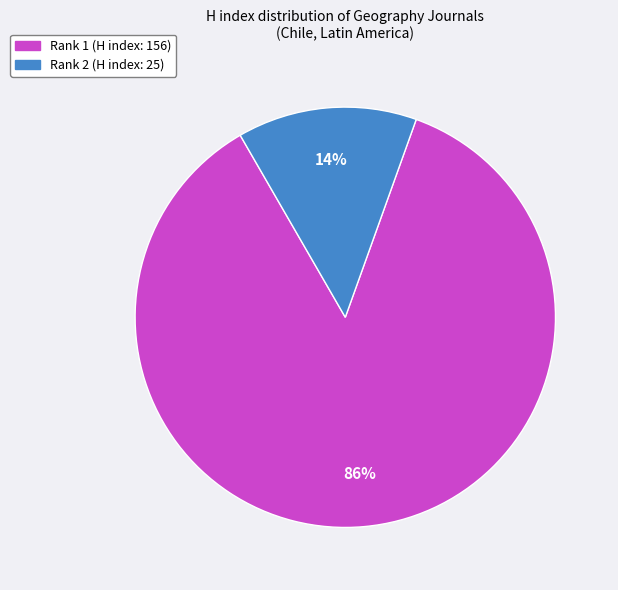

Is there any slice that represents more than half of the pie?

Yes